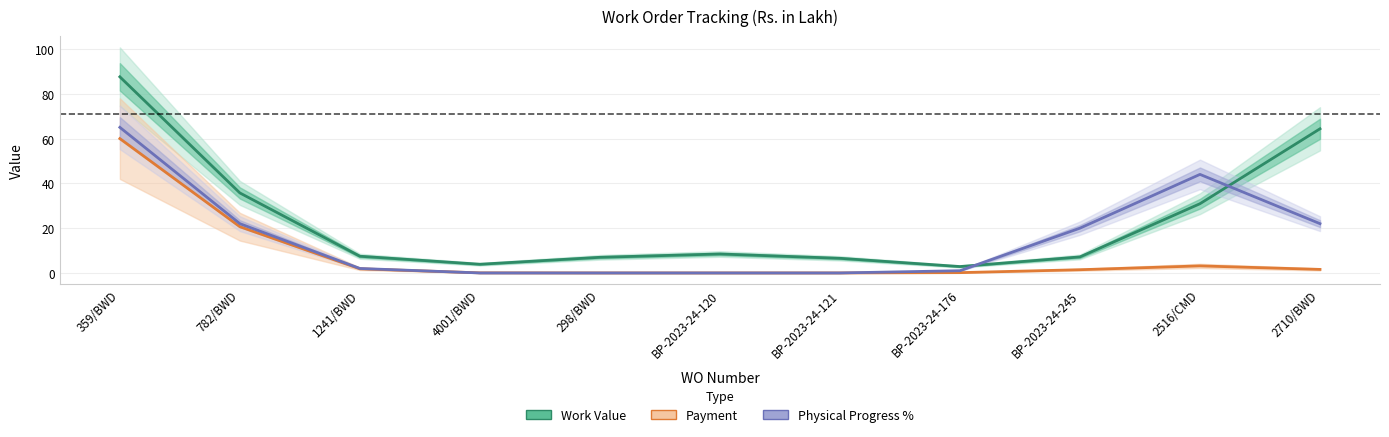

What is the value of the Payment point at the 10th from the left?

3.1